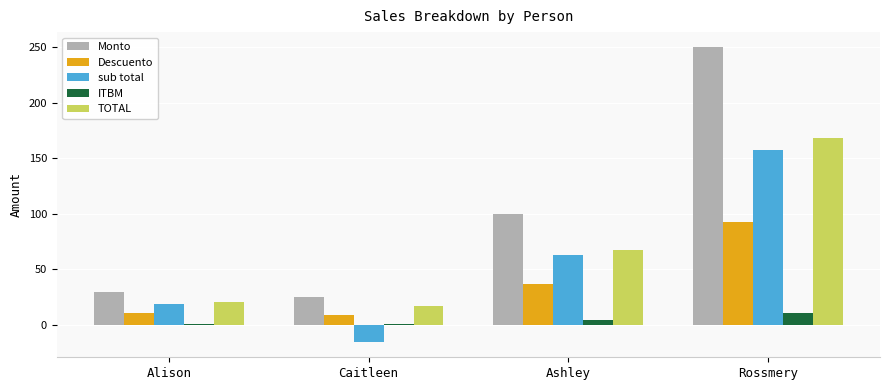

What are all the series names shown in the legend?

Monto, Descuento, sub total, ITBM, TOTAL